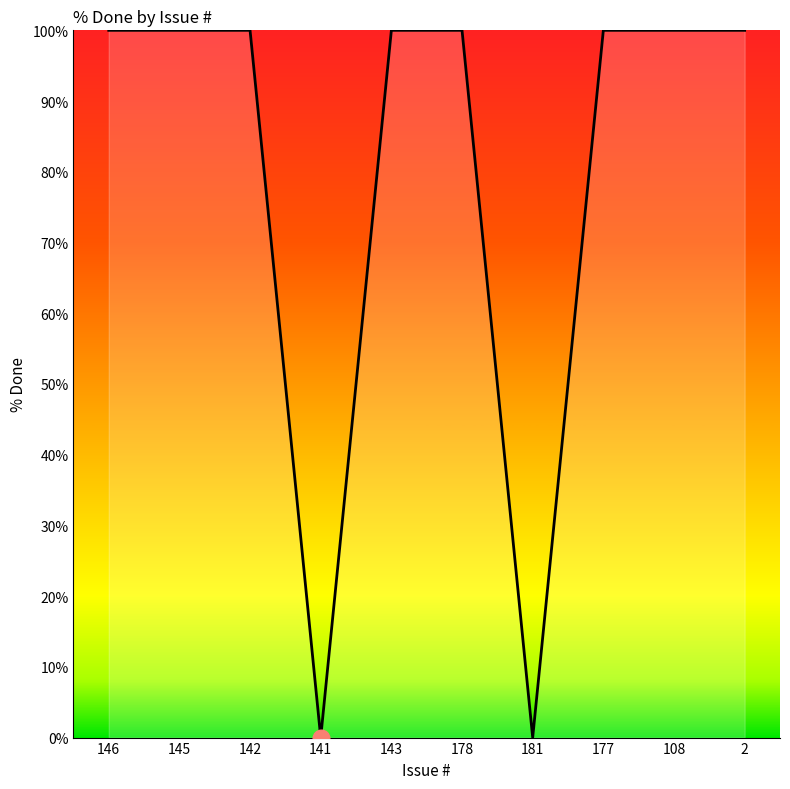

How many distinct data groups are displayed?

1